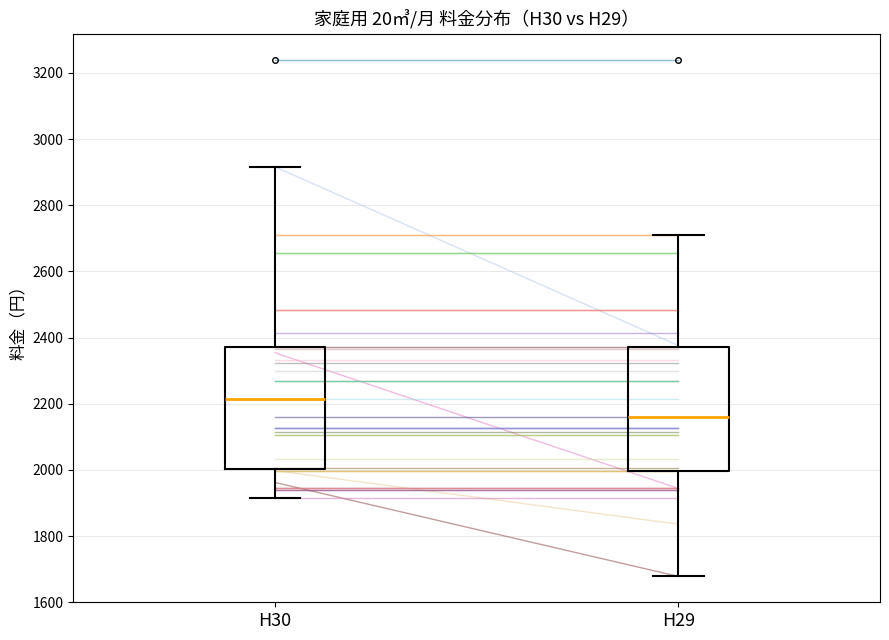

Reading left to right, read every box against the y-axis: the position of its median line, the range the box covers, and the ends of its whiskers. The values are not printed on the chart, so give them approximately, as read against the axis.

H30: median 2220, box 2000 to 2380, whiskers 1920 to 2920
H29: median 2160, box 2000 to 2380, whiskers 1680 to 2720